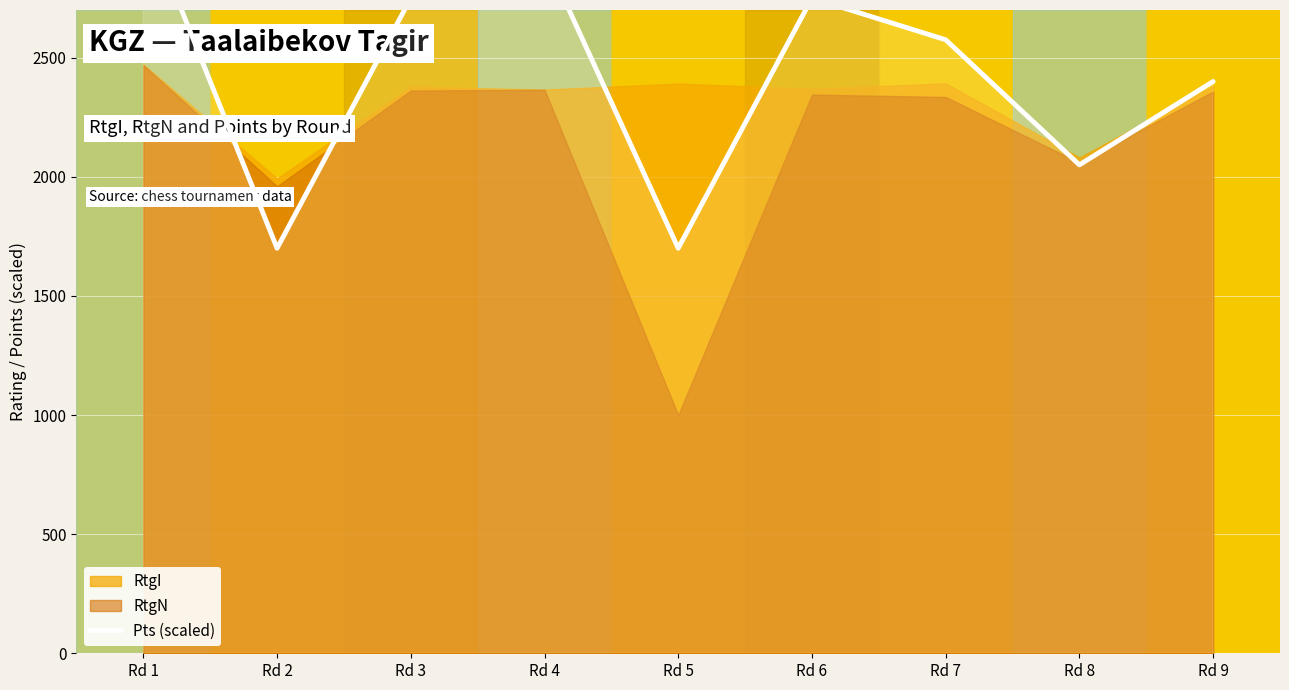

Rank the categories by value from highest to lowest.

Rd 1, Rd 4, Rd 3, Rd 6, Rd 7, Rd 9, Rd 8, Rd 2, Rd 5